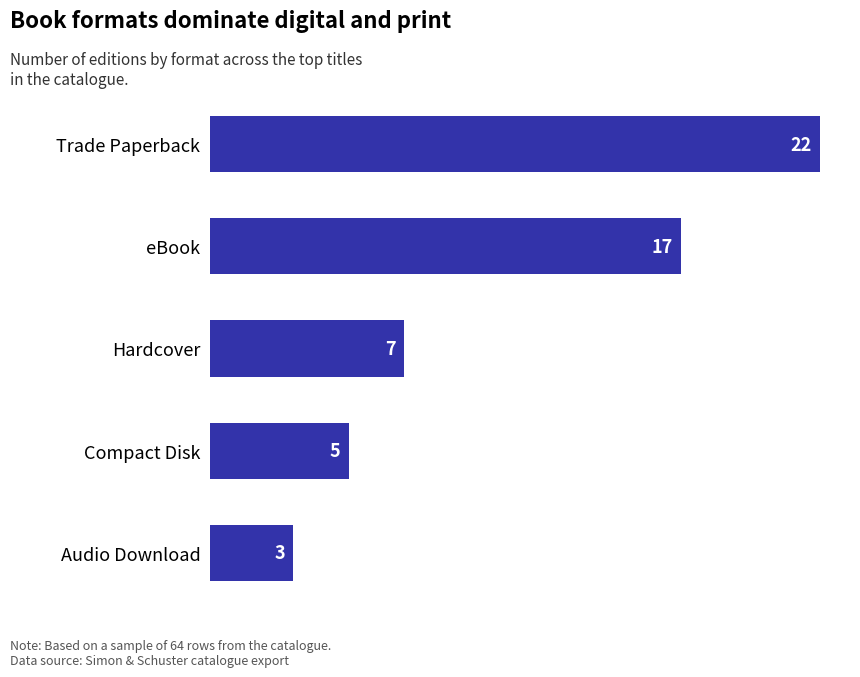

What is the change in value from Compact Disk to Trade Paperback?

+17